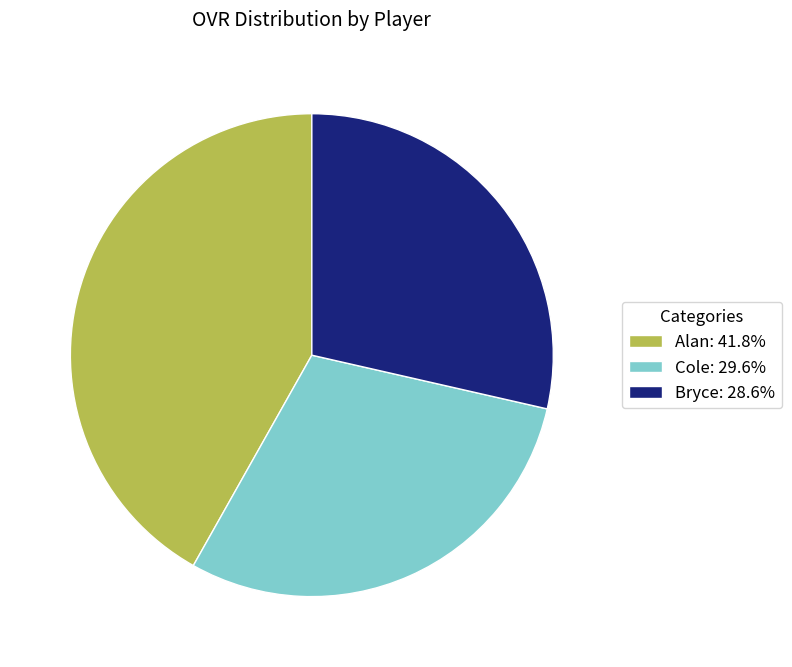

True or false: Cole accounts for 41% of the total.

False